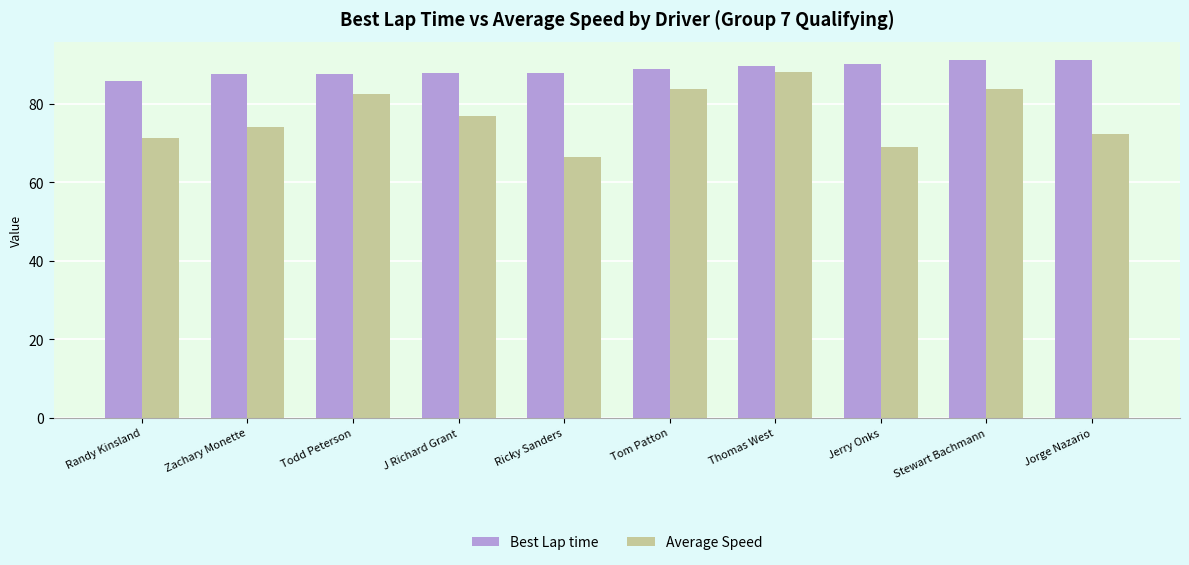

List the series in order of their overall mean, lowest first.

Average Speed, Best Lap time